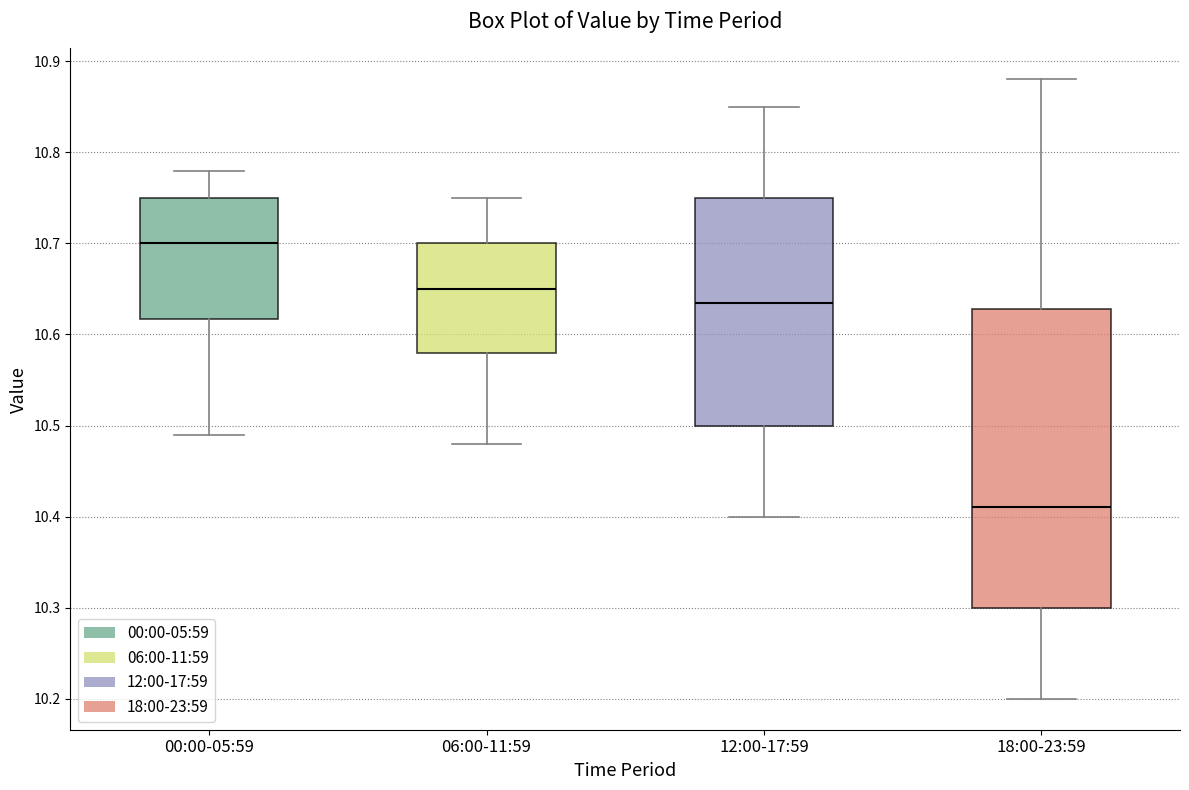

Reading left to right, transcribe this box plot: for each box, give where its median line is, the range the box spans, and where its two whiskers end, as read against the y-axis. The values are not printed on the chart, so give them approximately, as read against the axis.

00:00-05:59: median 10.70, box 10.62 to 10.75, whiskers 10.49 to 10.78
06:00-11:59: median 10.65, box 10.58 to 10.70, whiskers 10.48 to 10.75
12:00-17:59: median 10.64, box 10.50 to 10.75, whiskers 10.40 to 10.85
18:00-23:59: median 10.41, box 10.30 to 10.63, whiskers 10.20 to 10.88